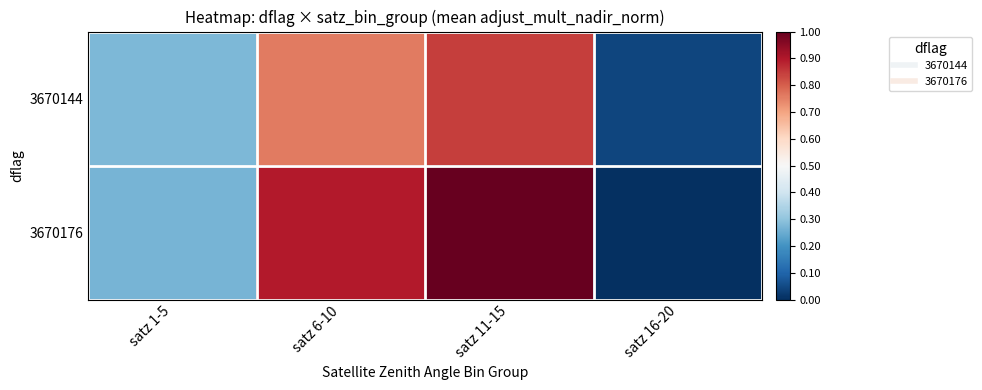

At how many categories does at least one series exceed 0?

4